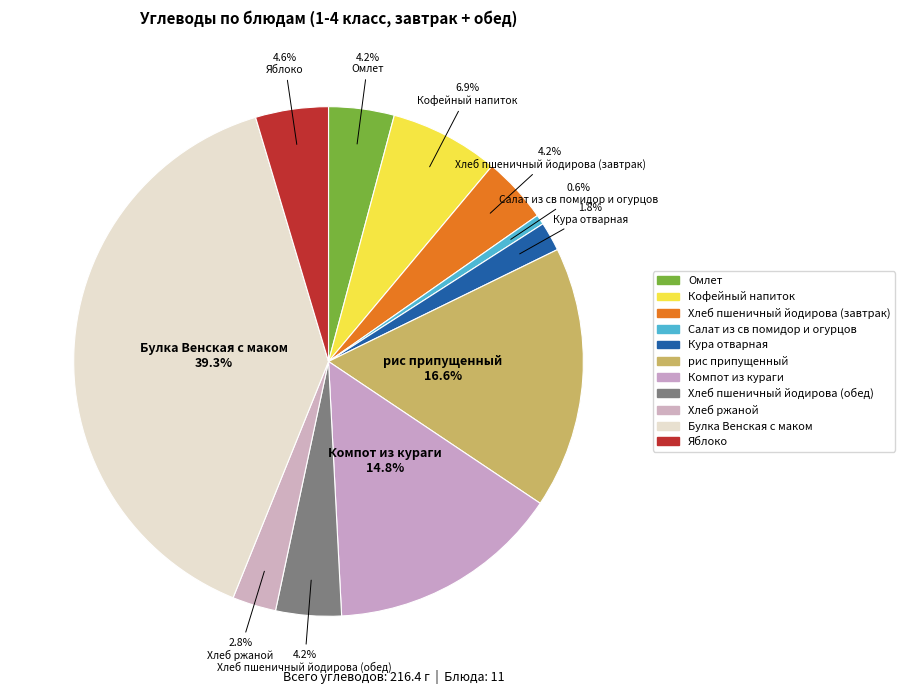

How many segments does this pie chart have?

11